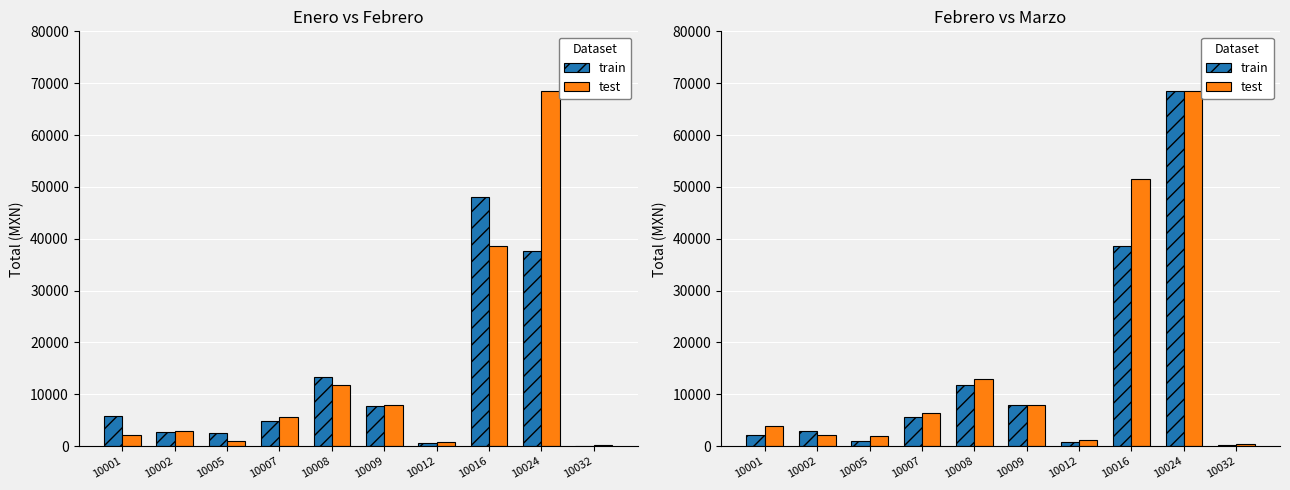

What is the value of the train bar at the 1st from the left?

2183.8